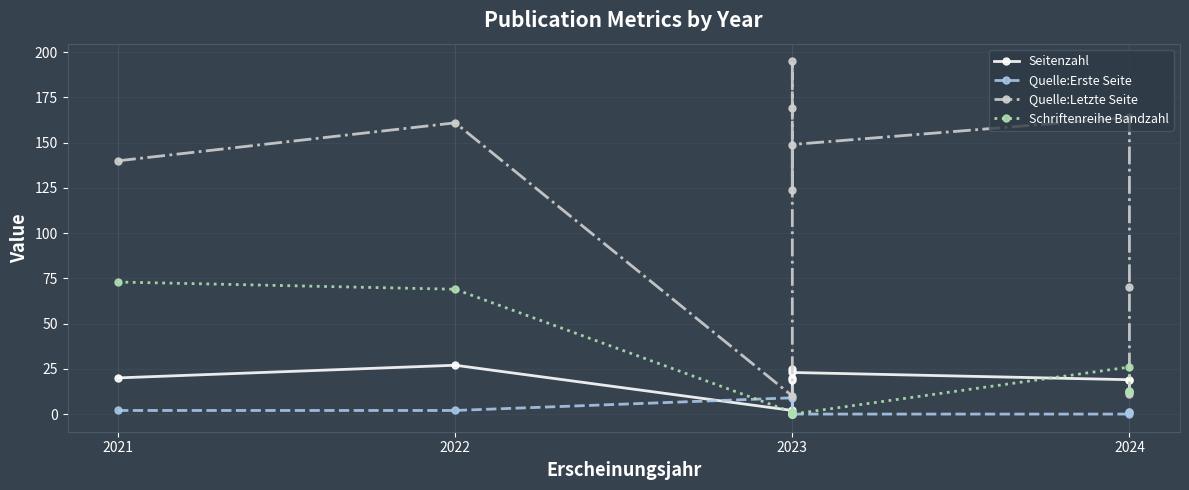

True or false: Quelle:Erste Seite has more than 1 points higher than both neighbors.

False